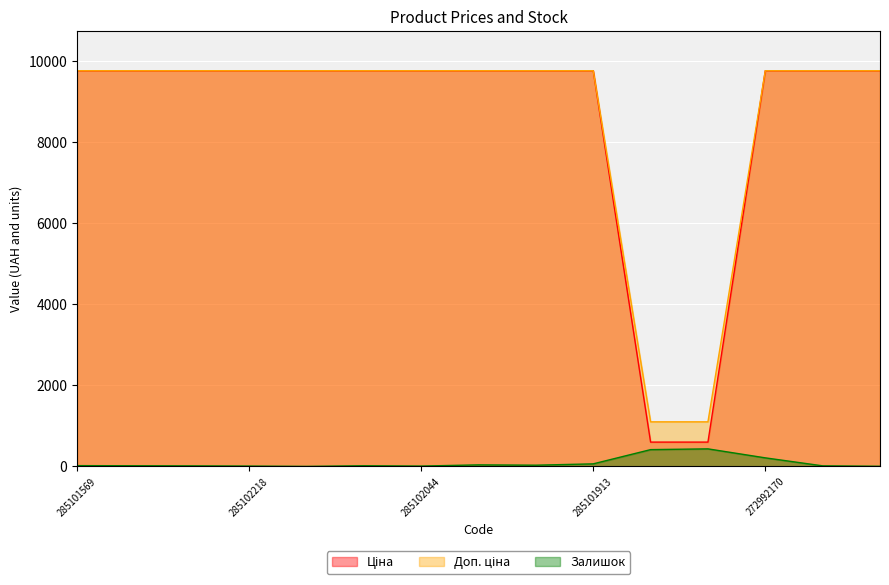

At which label does Залишок reach its peak?

271712227